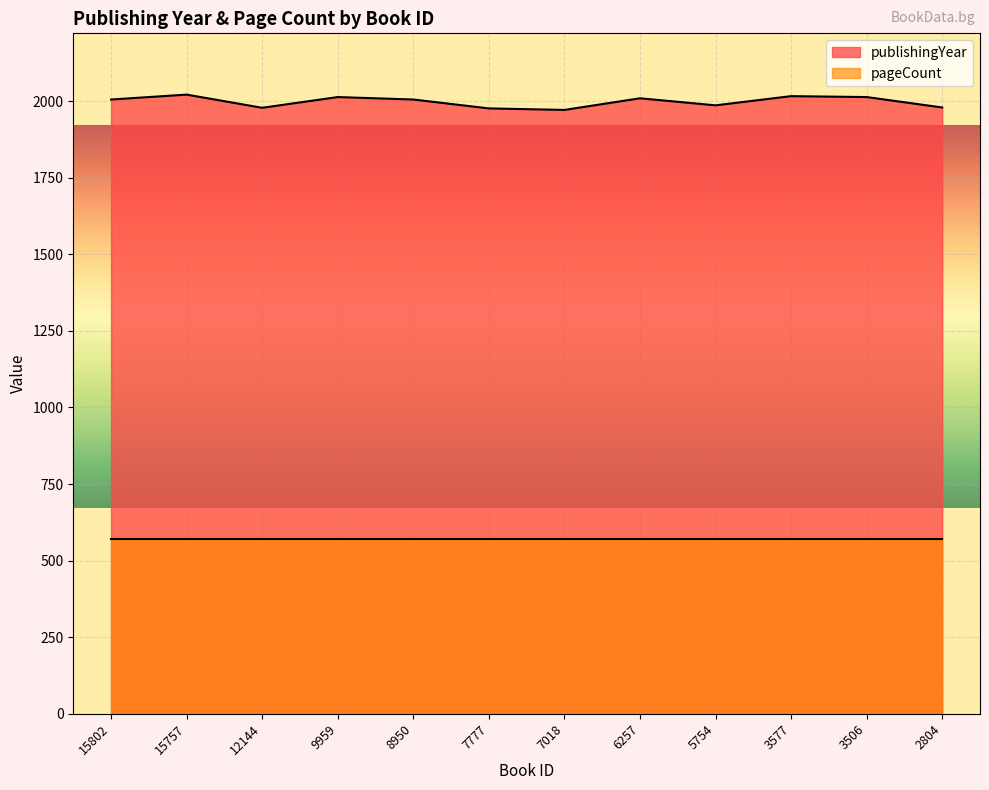

Rank the categories by value from lowest to highest.

7018, 7777, 12144, 2804, 5754, 15802, 8950, 6257, 9959, 3506, 3577, 15757